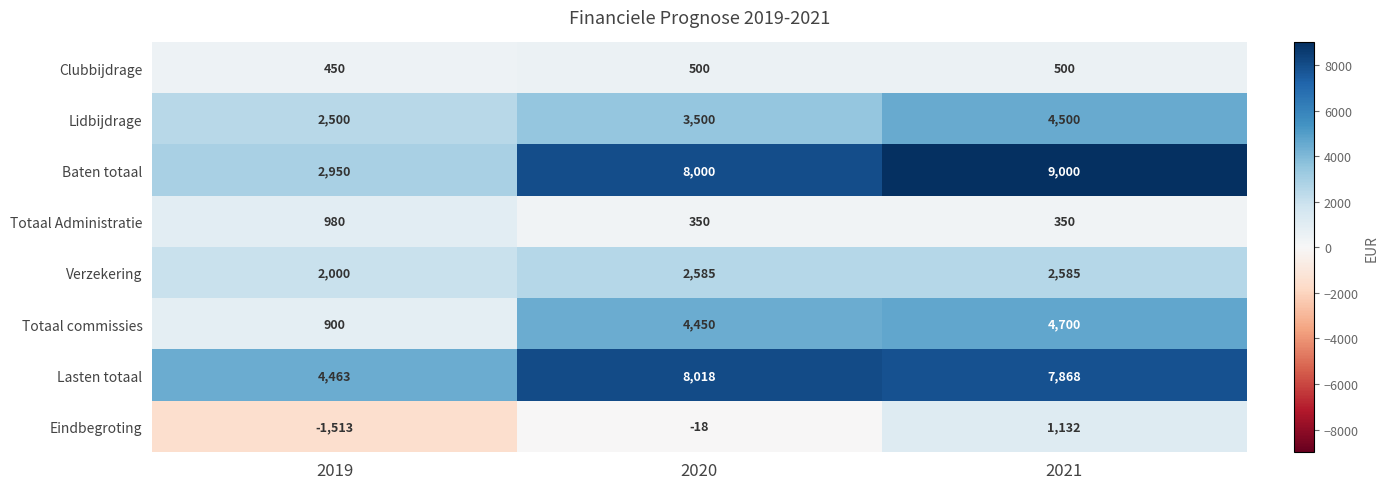

What is the approximate value of Baten totaal at 2019, to the nearest 10?

2950